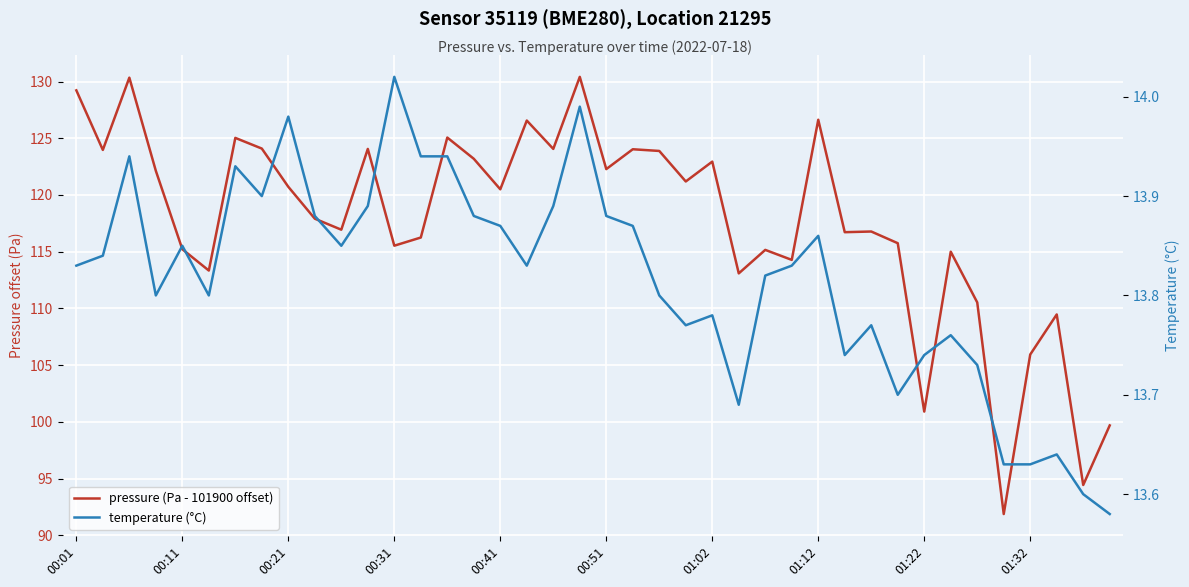

Rank the series by their maximum value, from highest to lowest.

pressure (Pa - 101900 offset), temperature (°C)